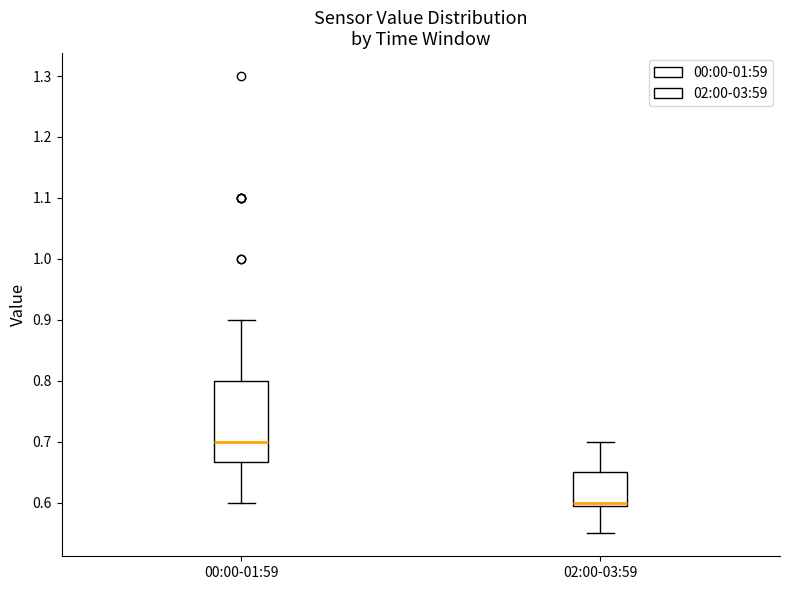

Which box has the highest median line?

00:00-01:59